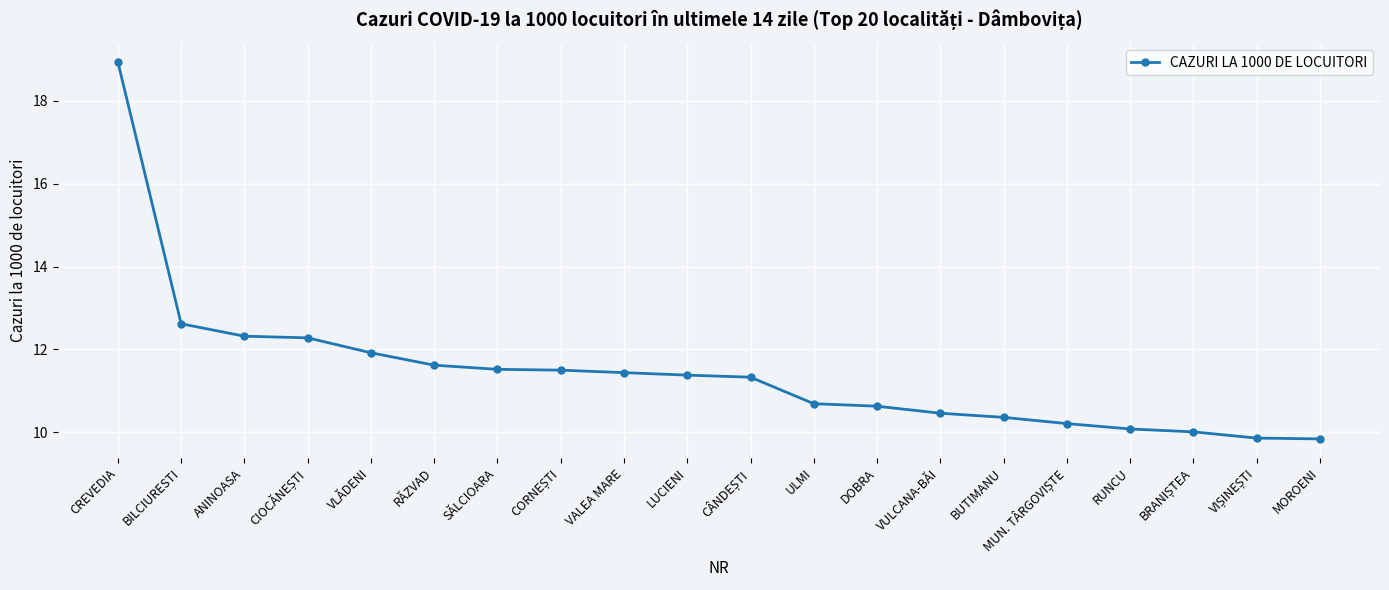

What position from the left is ULMI?

12